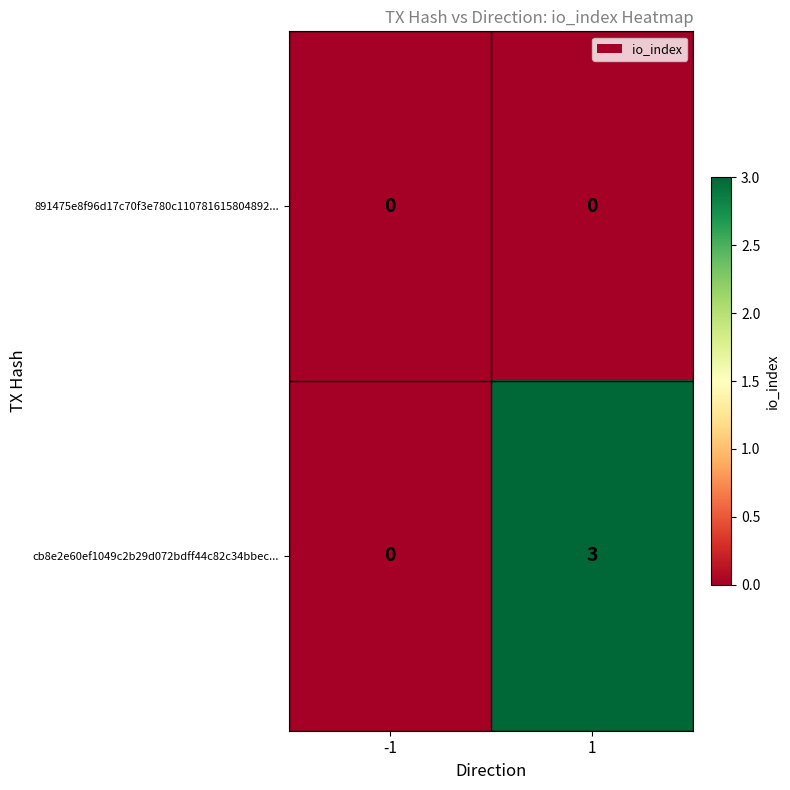

List the series in order of their overall mean, lowest first.

891475e8f96d17c70f3e780c110781615804892..., cb8e2e60ef1049c2b29d072bdff44c82c34bbec...